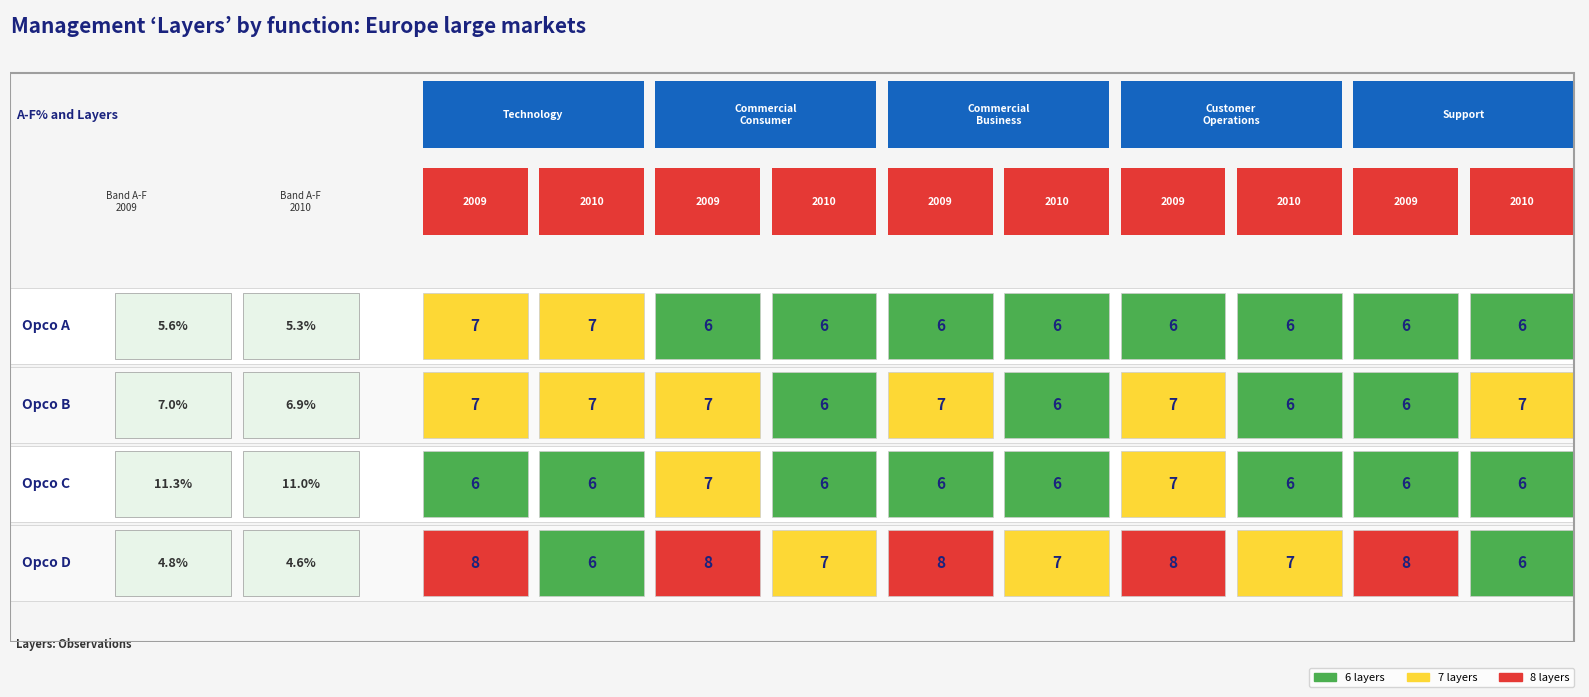

Read the Opco C value at 8.

6